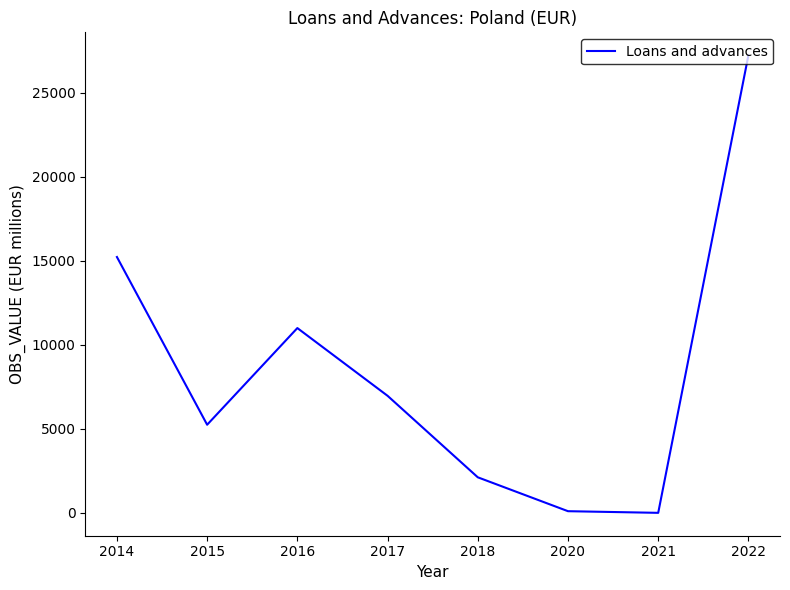

Between 2014 and 2018, which is larger?

2014